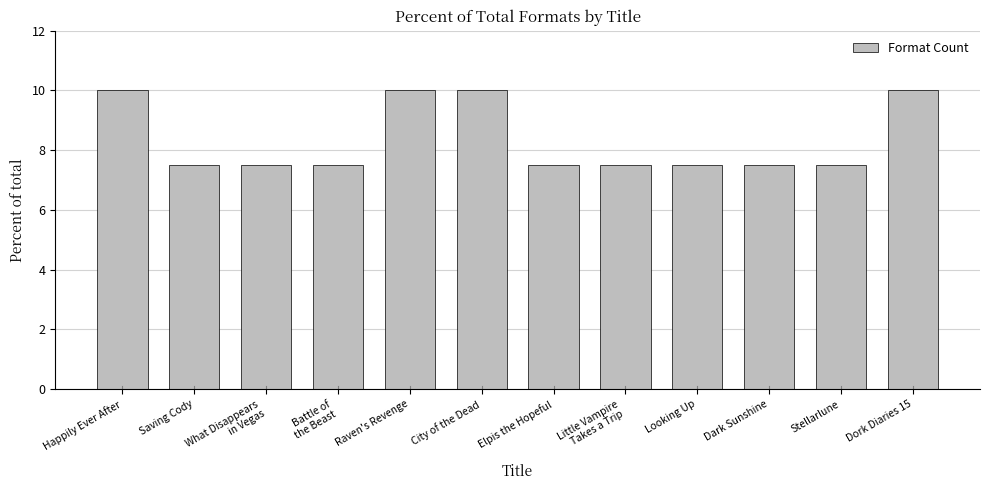

Does the chart contain stacked bars?

No